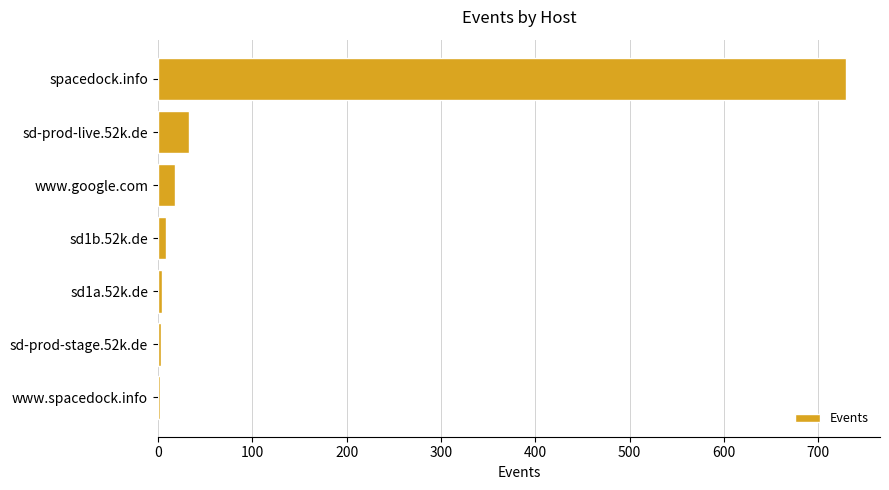

Where is the data nearest to the value 365?

sd-prod-live.52k.de